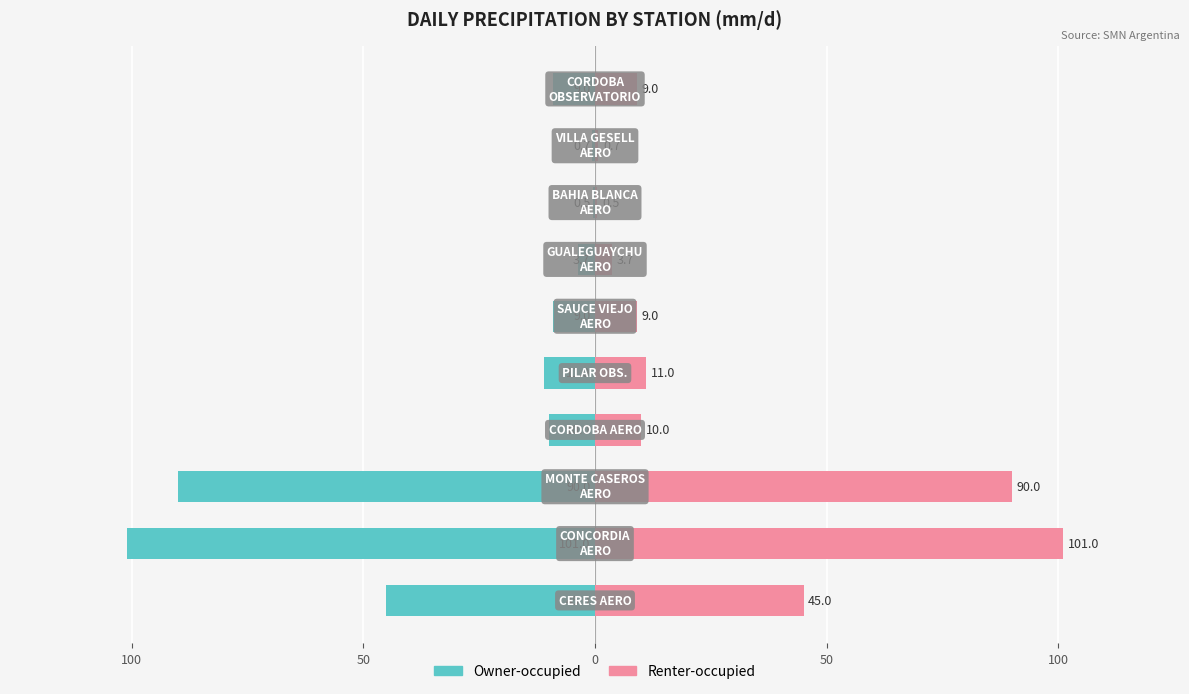

How many data points in Owner-occupied are above -9?

3